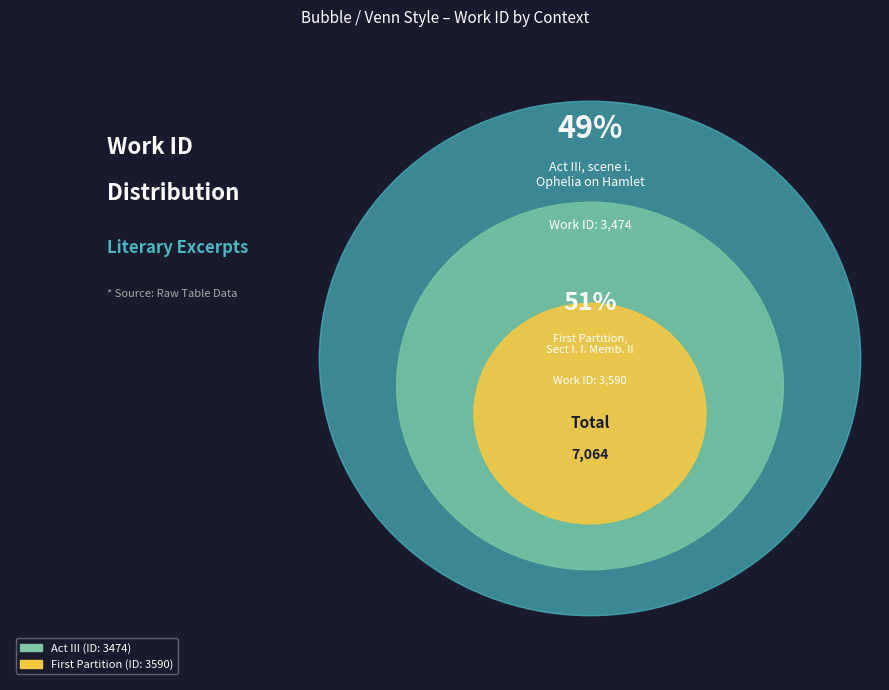

The Act III, scene i.
Ophelia on Hamlet slice represents 40% of the pie. True or false?

False